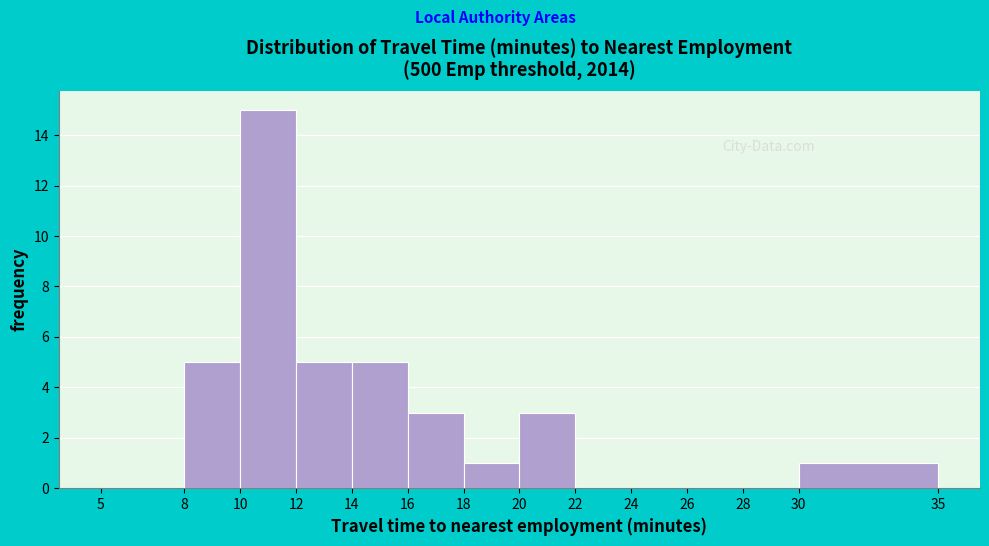

Reading left to right, list every bar in this chart as the range it spans on the x-axis followed by its height. The values are not printed on the chart, so give them approximately, as read against the axis.

5 to 8: 0
8 to 10: 5
10 to 12: 15
12 to 14: 5
14 to 16: 5
16 to 18: 3
18 to 20: 1
20 to 22: 3
22 to 24: 0
24 to 26: 0
26 to 28: 0
28 to 30: 0
30 to 35: 1